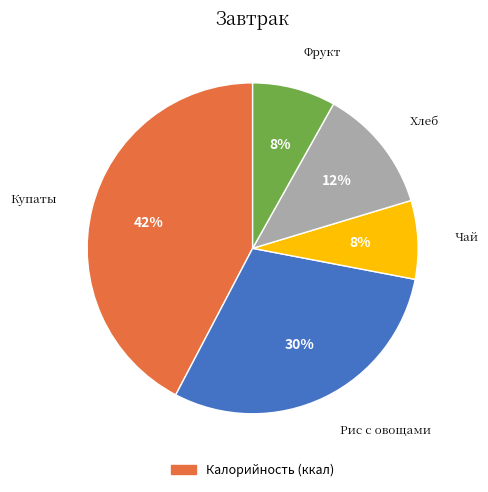

To the nearest percent, what is the average slice percentage?

20%